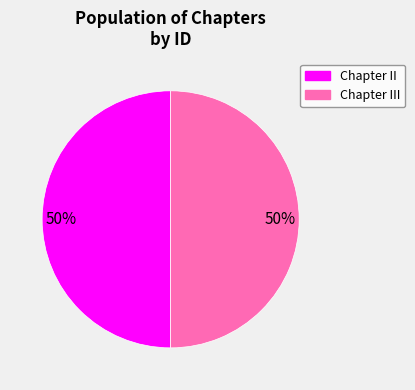

To the nearest percent, what is the average slice percentage?

50%